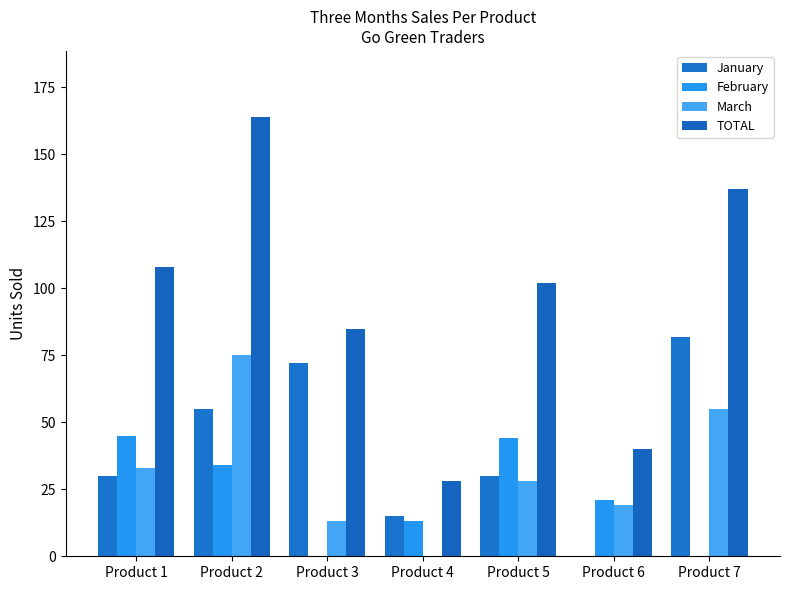

How many series are shown in this chart?

4